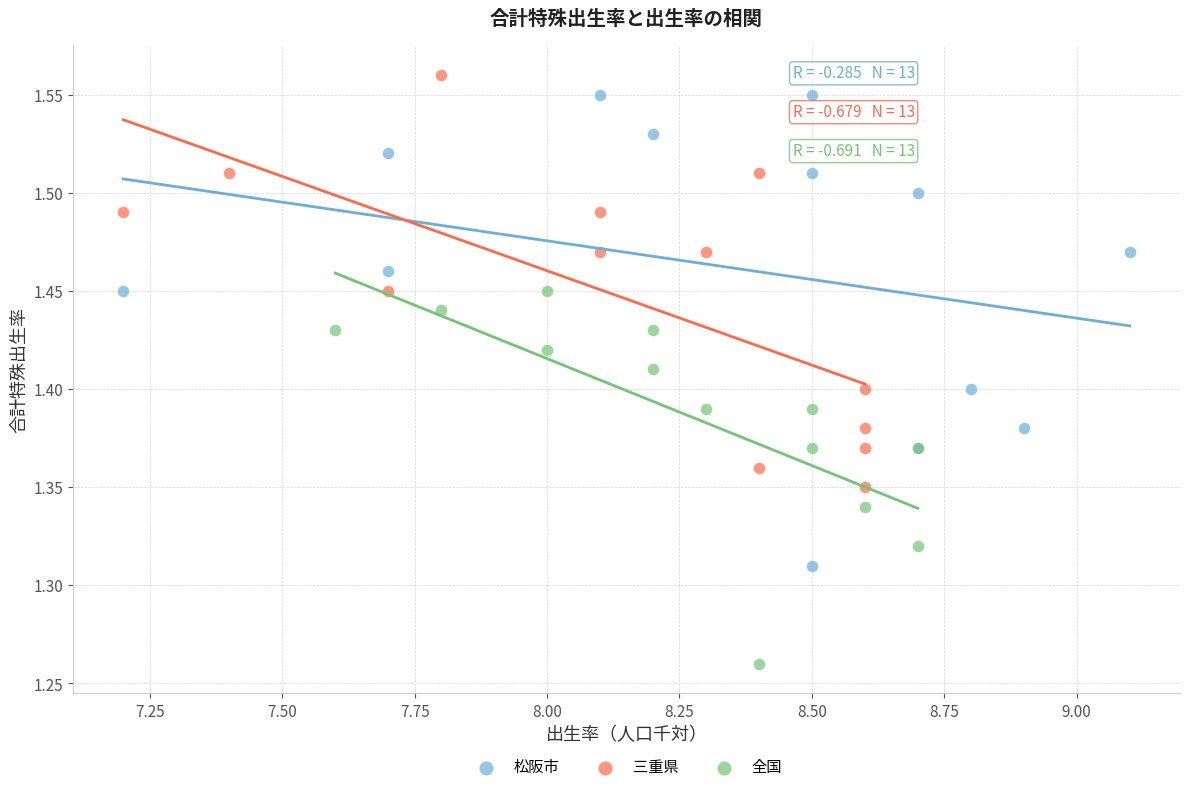

Which series contains the lowest Y value?

全国